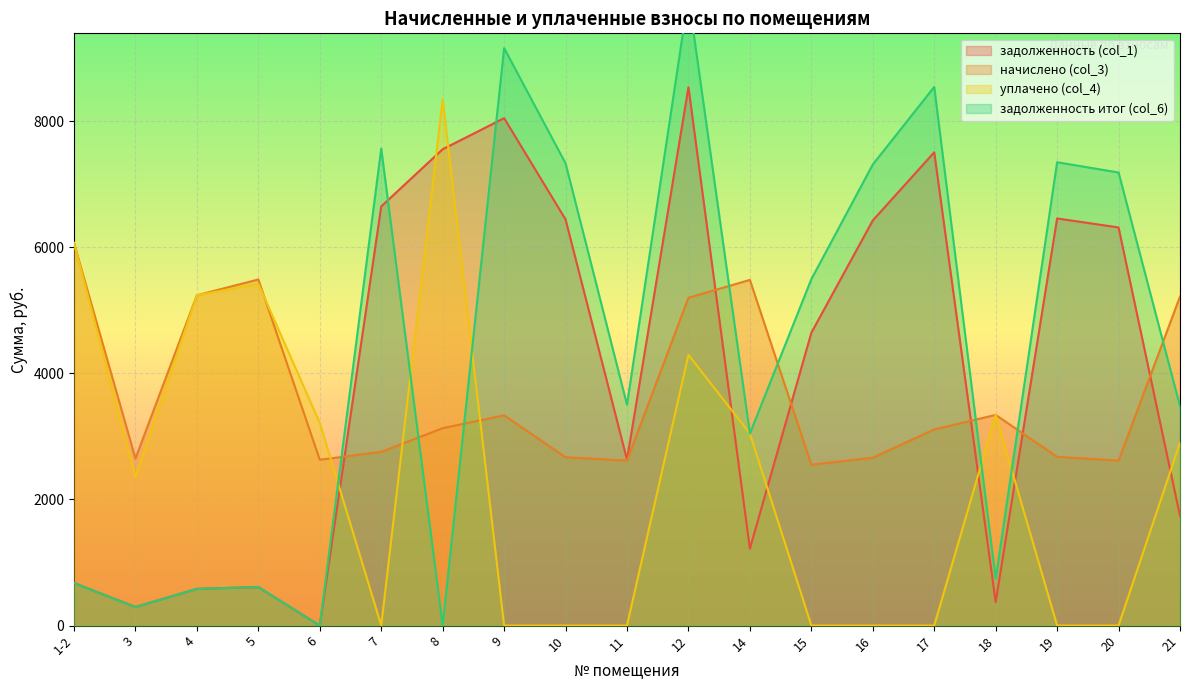

Rank the series by their maximum value, from lowest to highest.

начислено (col_3), уплачено (col_4), задолженность (col_1), задолженность итог (col_6)